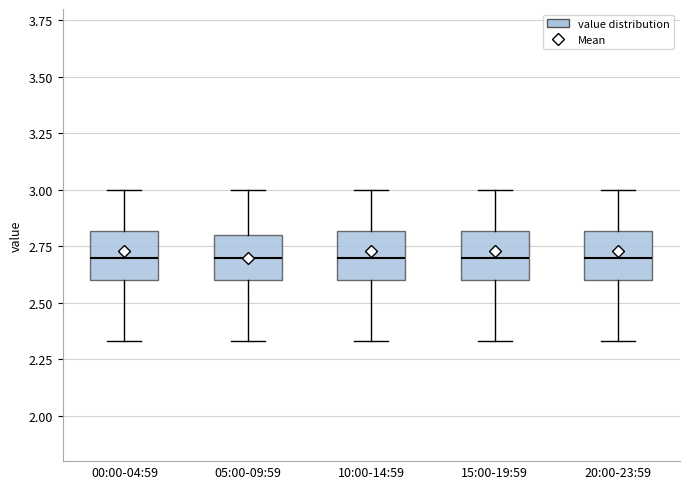

Reading left to right, read every box against the y-axis: the position of its median line, the range the box covers, and the ends of its whiskers. The values are not printed on the chart, so give them approximately, as read against the axis.

00:00-04:59: median 2.70, box 2.60 to 2.80, whiskers 2.35 to 3.00
05:00-09:59: median 2.70, box 2.60 to 2.80, whiskers 2.35 to 3.00
10:00-14:59: median 2.70, box 2.60 to 2.80, whiskers 2.35 to 3.00
15:00-19:59: median 2.70, box 2.60 to 2.80, whiskers 2.35 to 3.00
20:00-23:59: median 2.70, box 2.60 to 2.80, whiskers 2.35 to 3.00